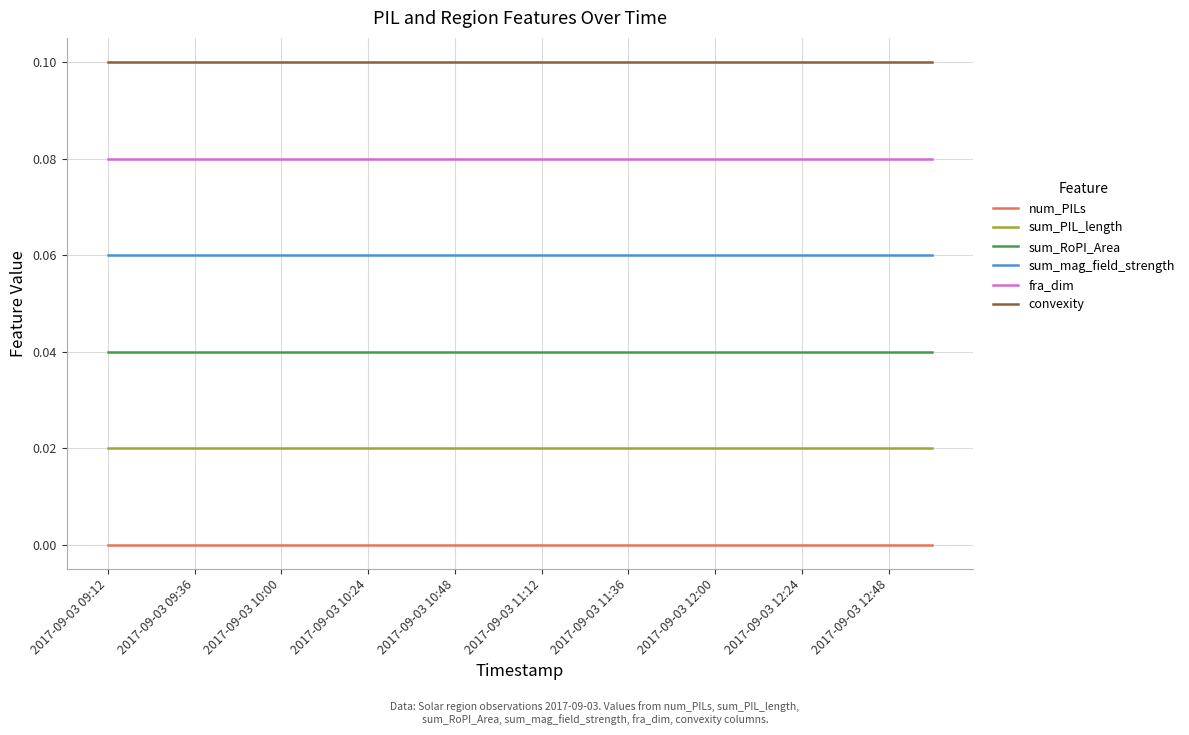

Which series has the largest total across all categories?

convexity